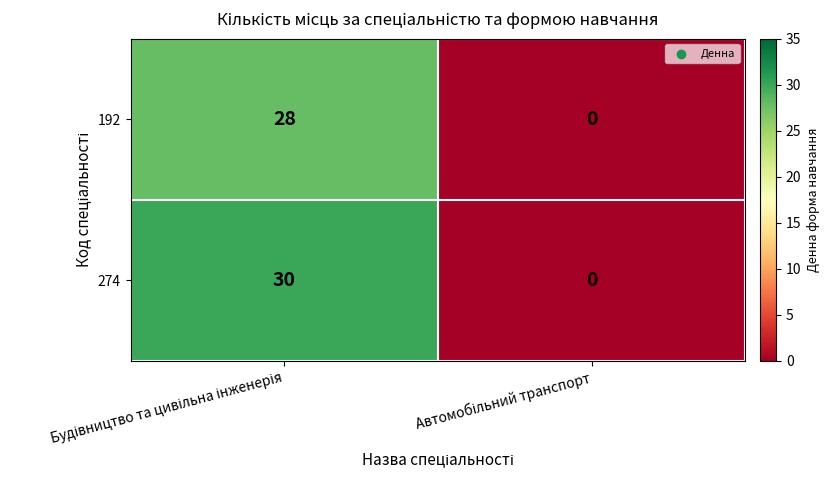

Reading left to right, list all the values displayed in this chart.

192: 28	0
274: 30	0